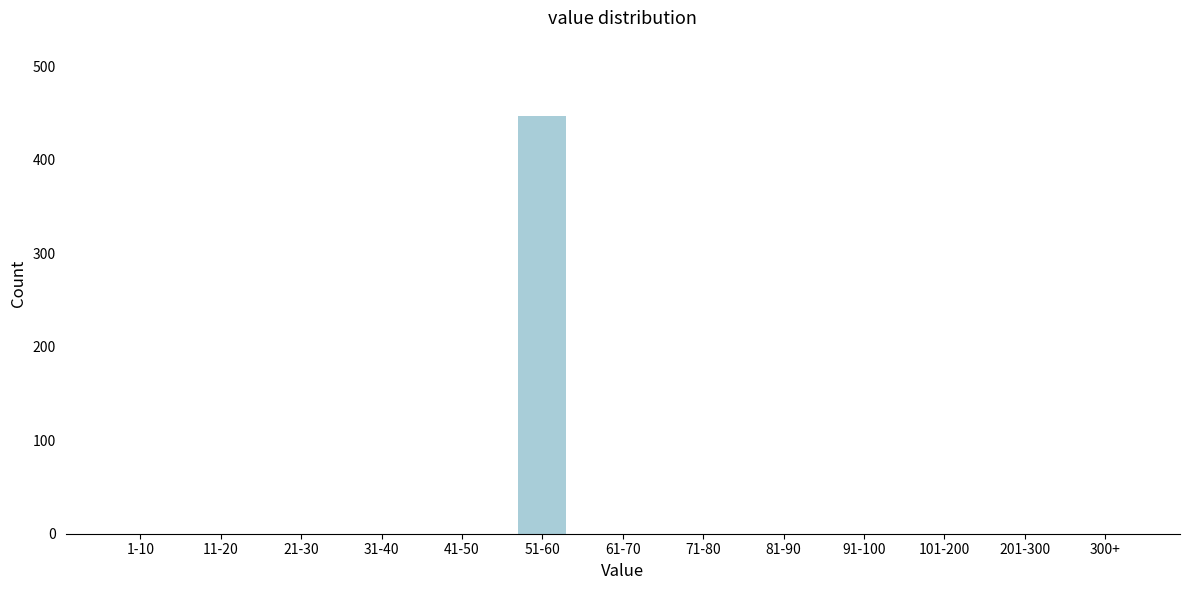

Reading left to right, what are all the values shown in this chart?

1-10=0	11-20=0	21-30=0	31-40=0	41-50=0	51-60=447	61-70=0	71-80=0	81-90=0	91-100=0	101-200=0	201-300=0	300+=0